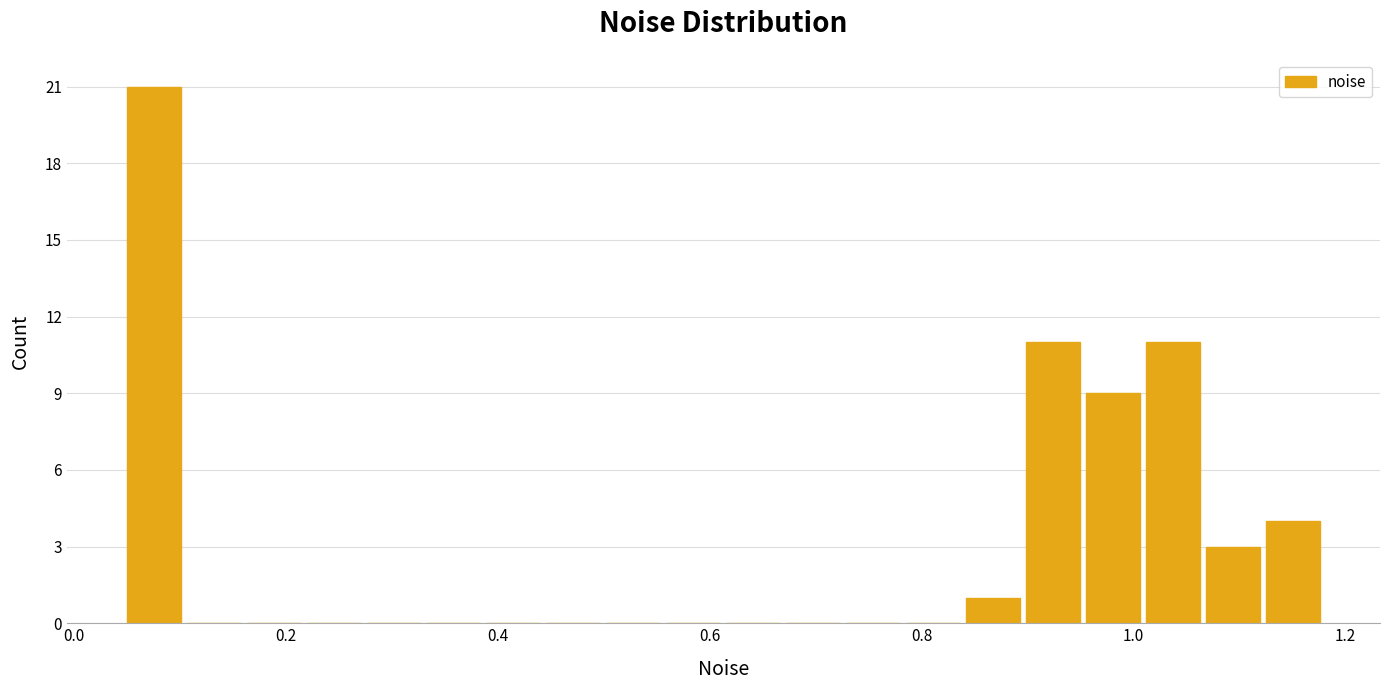

Read against the x-axis, roughly where is the centre of the tallest bar?

0.08